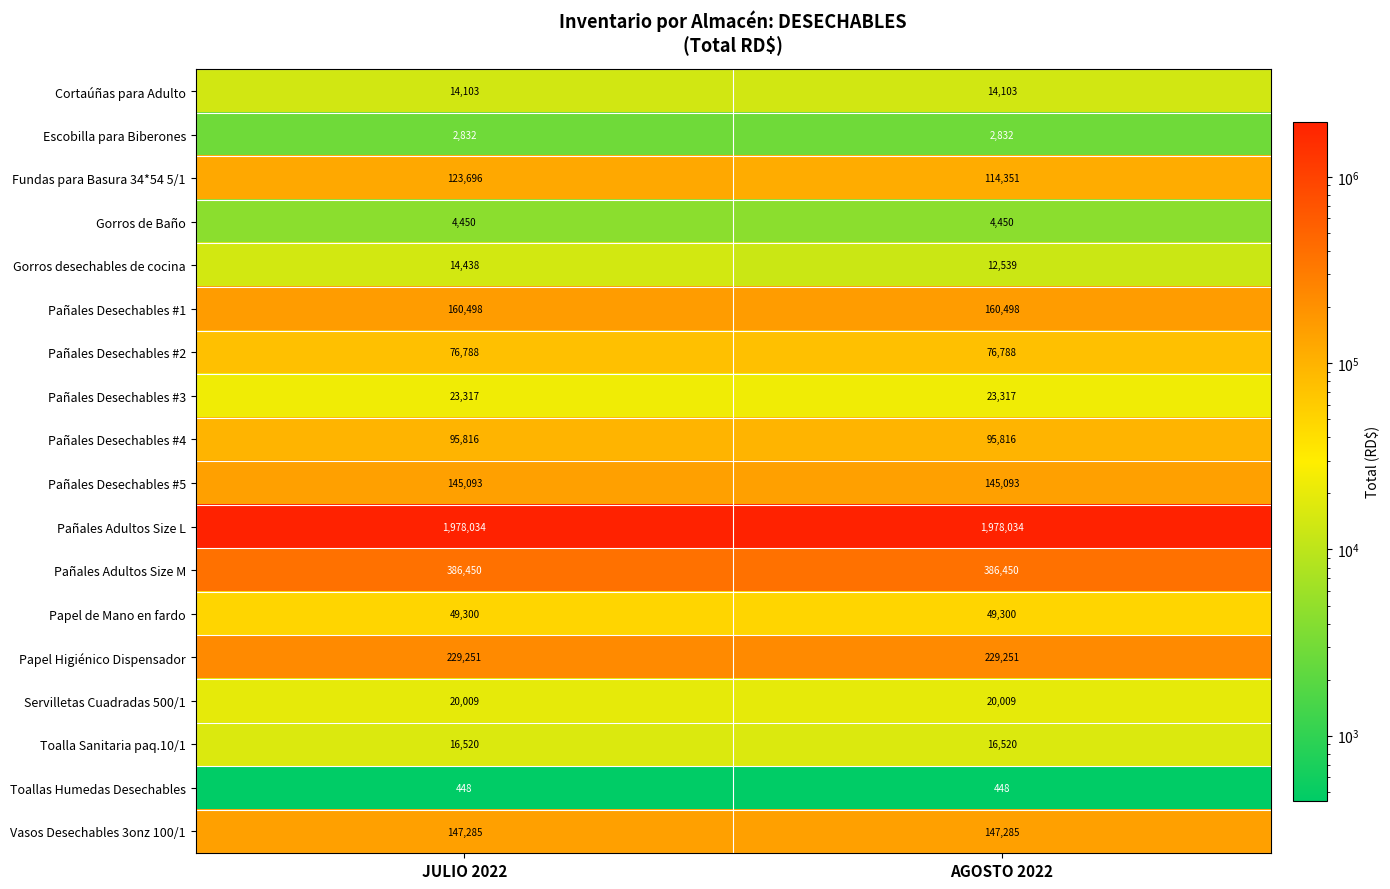

At which category is the sum across all series the highest?

JULIO 2022